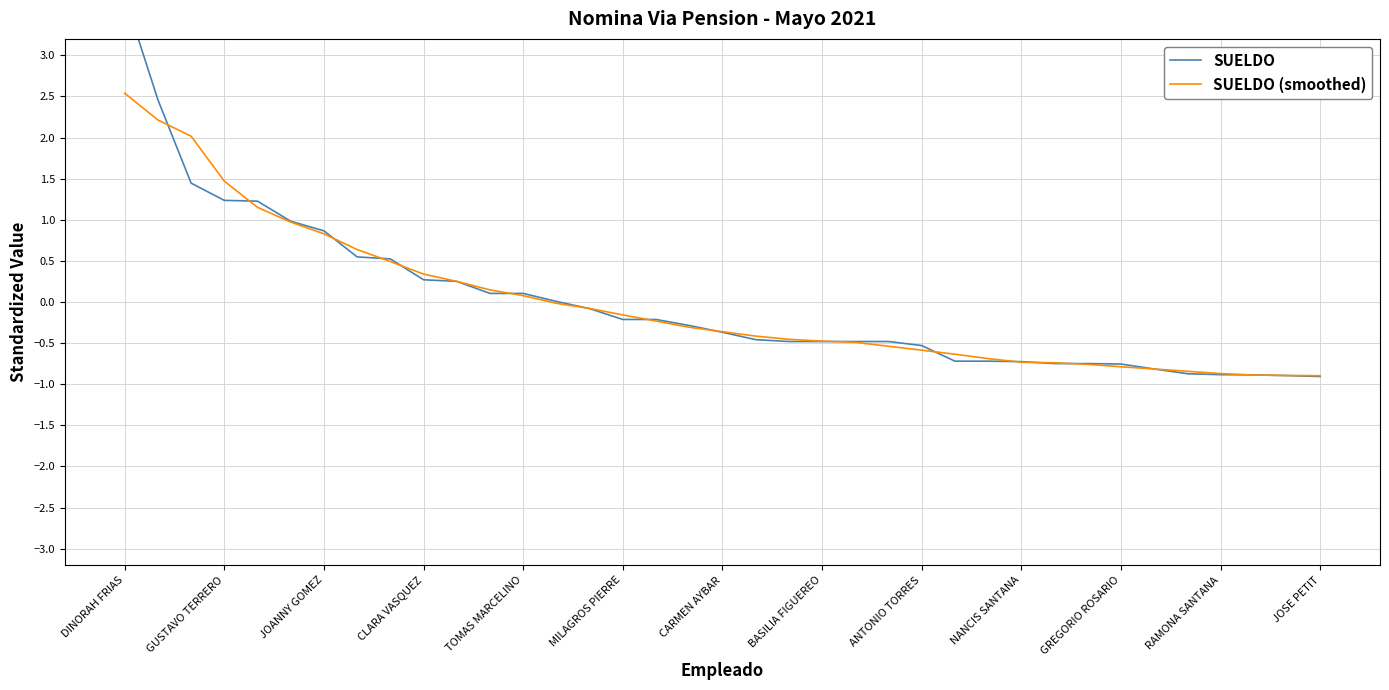

What is the value of the SUELDO point at the 15th from the left?

-0.1